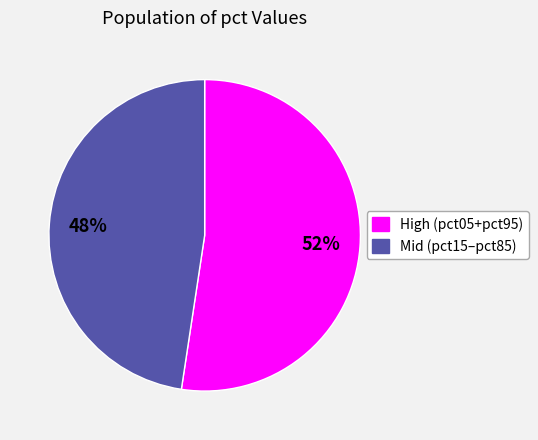

Is there a majority slice in this chart?

Yes